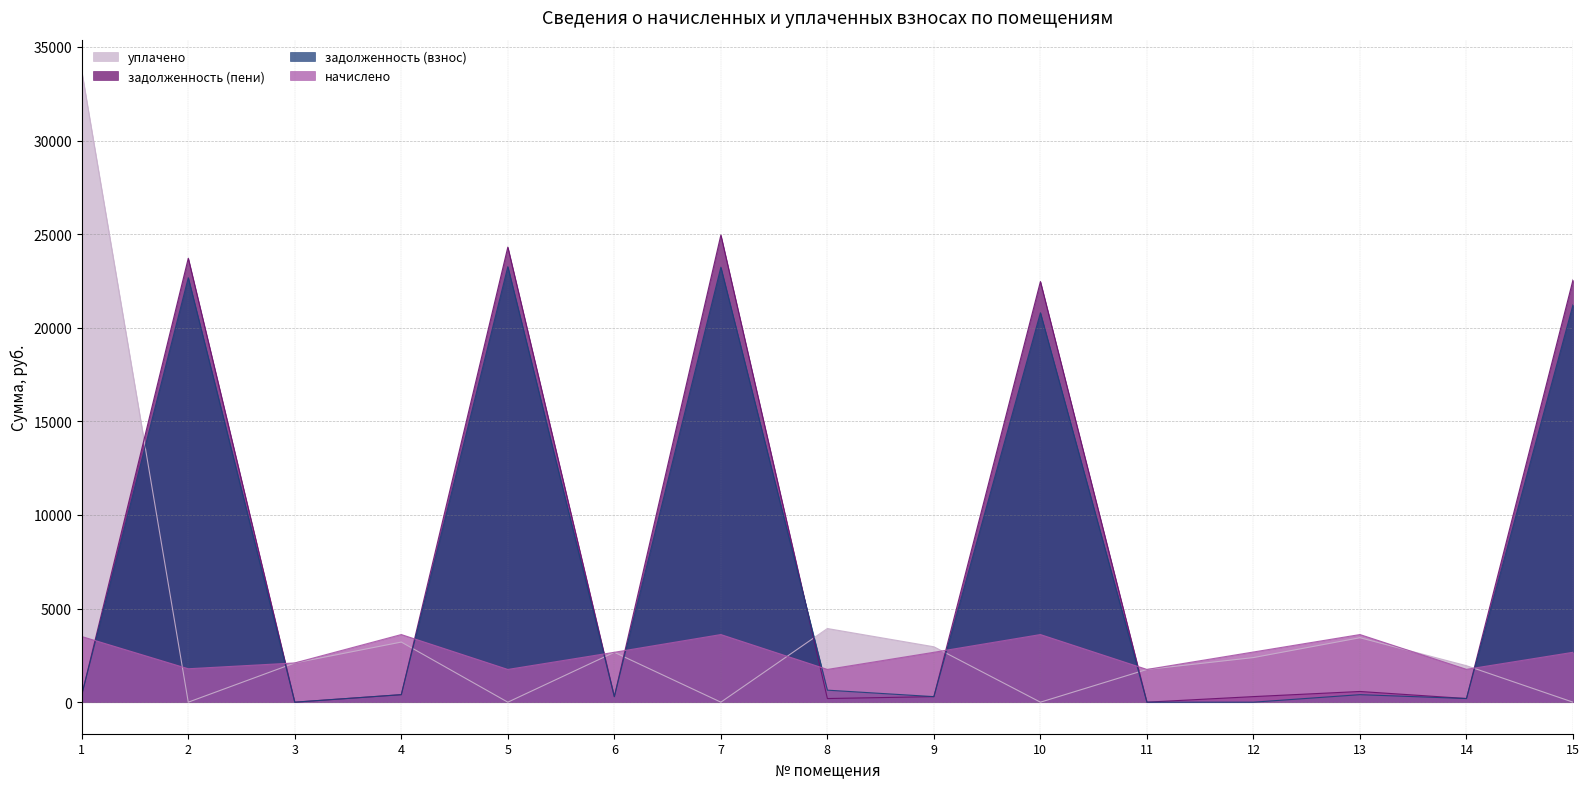

In начислено, how many points are lower than both neighbors (excluding endpoints)?

5